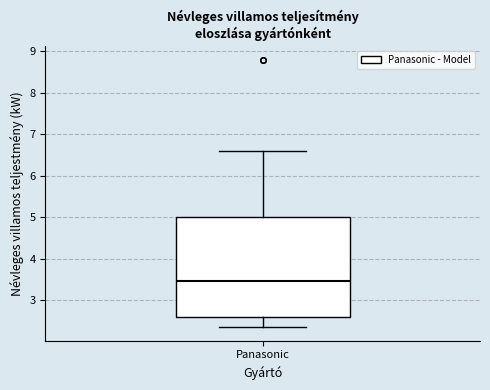

Read this box plot against the y-axis: the position of the median line, the range covered by the box, and the ends of both whiskers. The values are not printed on the chart, so give them approximately, as read against the axis.

median 3.5, box 2.6 to 5.0, whiskers 2.4 to 6.6